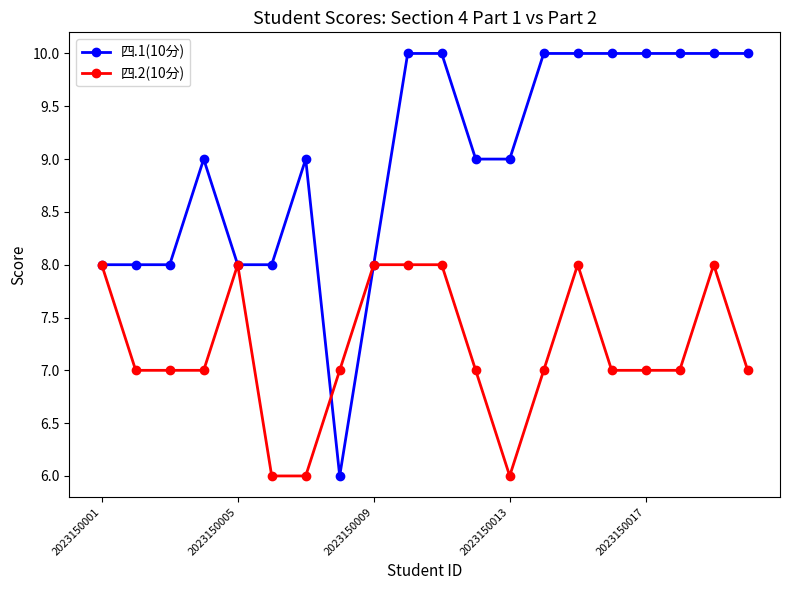

Which series has the largest total across all categories?

四.1(10分)